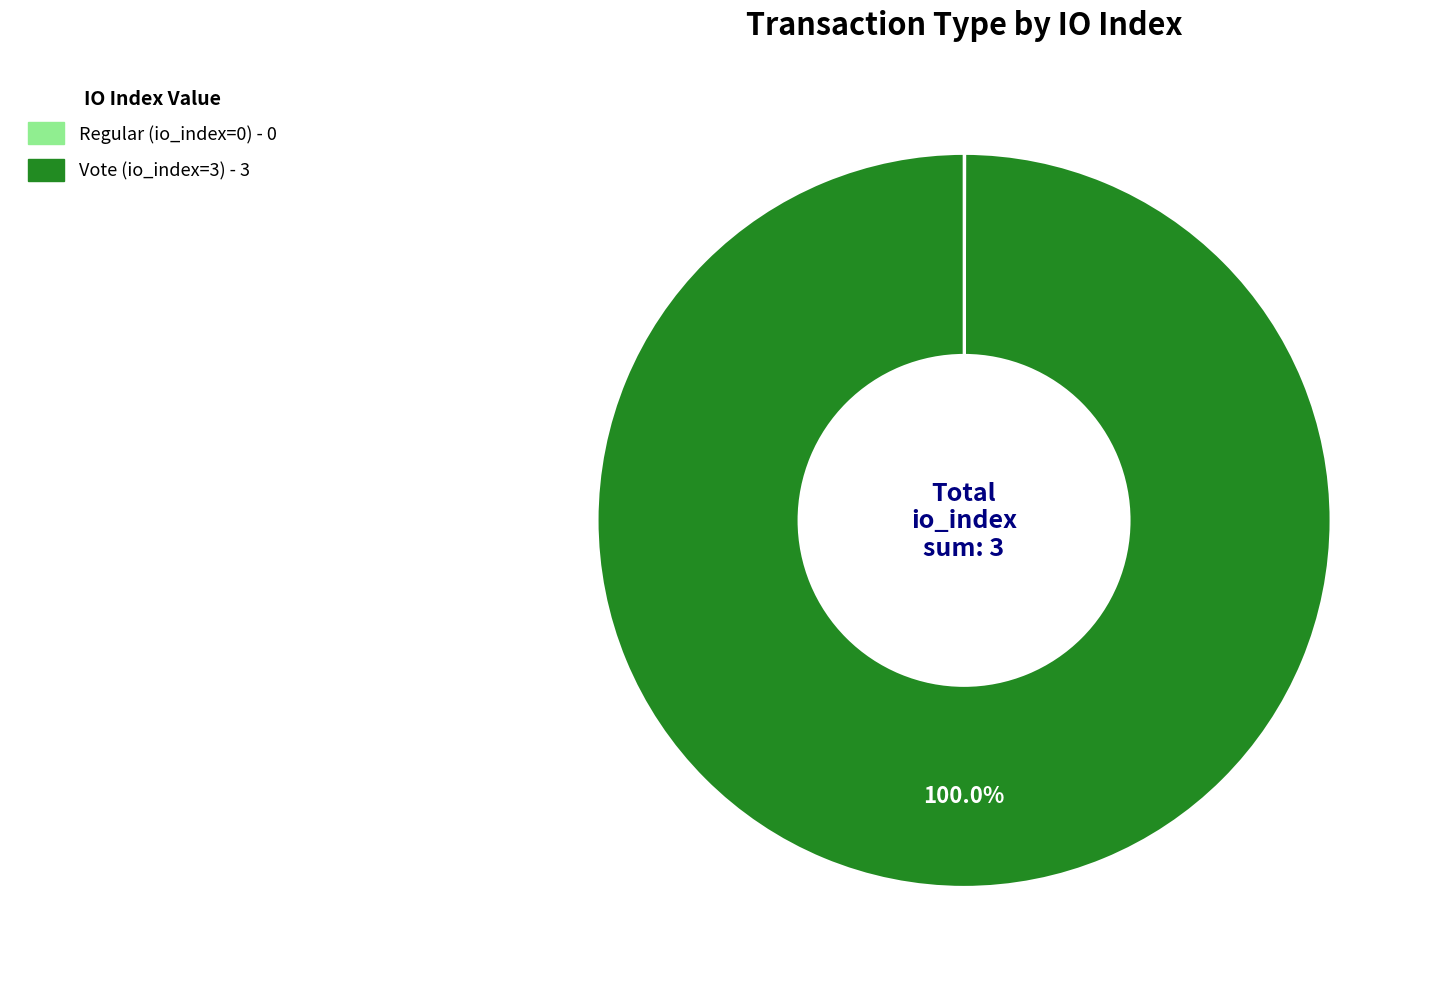

Which slice is the largest?

Vote (io_index=3)